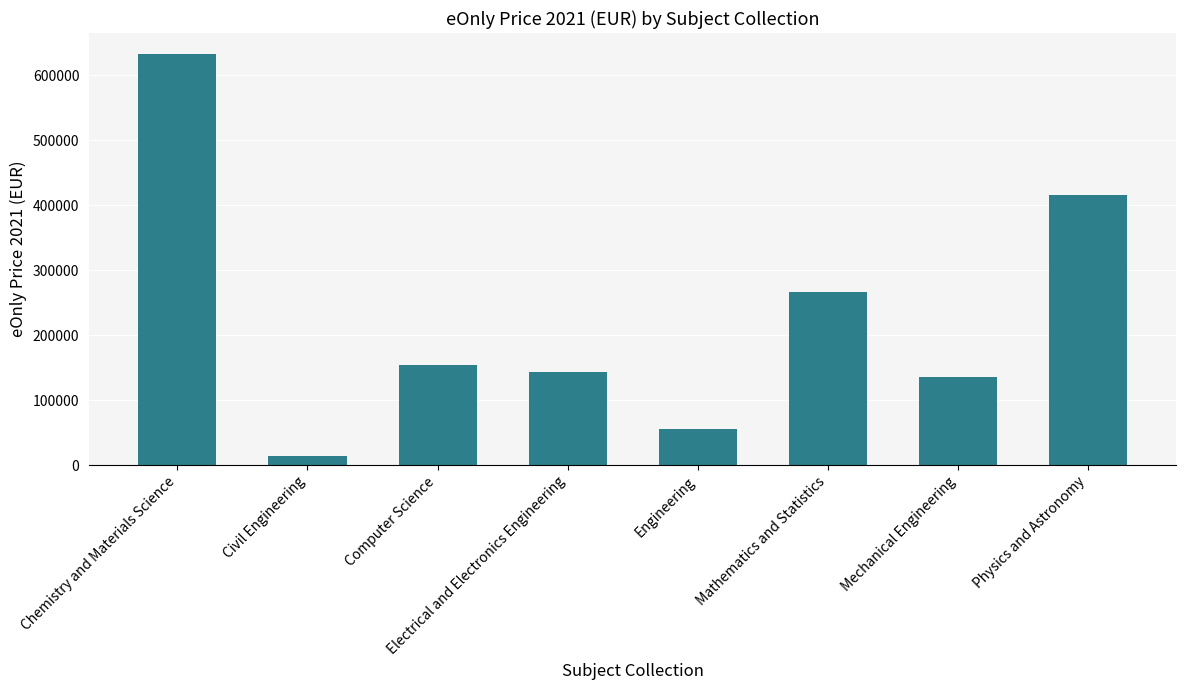

What is the ratio of the value at Civil Engineering to the value at Electrical and Electronics Engineering?

0.1